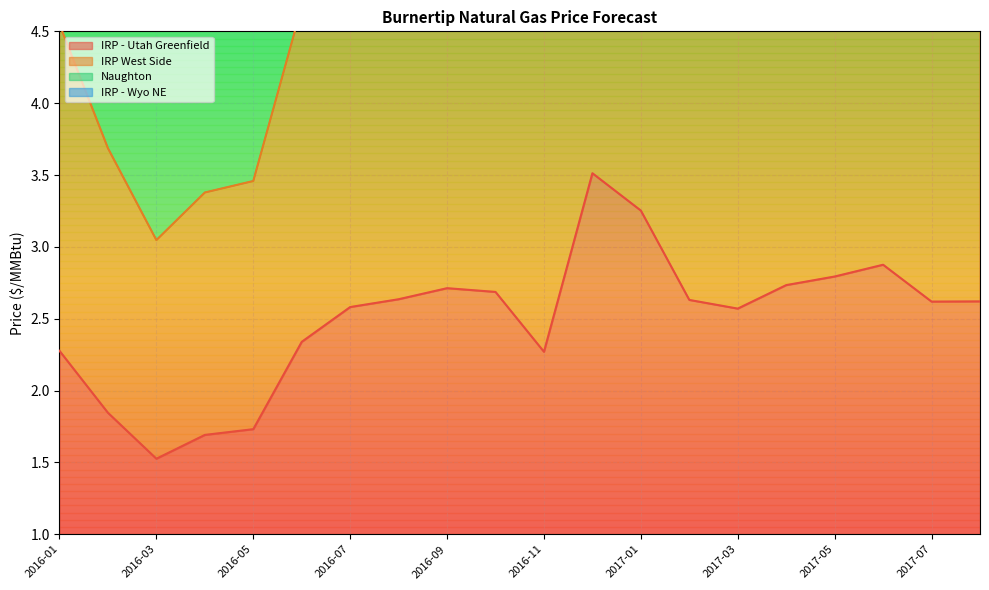

Where does the IRP - Utah Greenfield series first go above 2?

2016-01